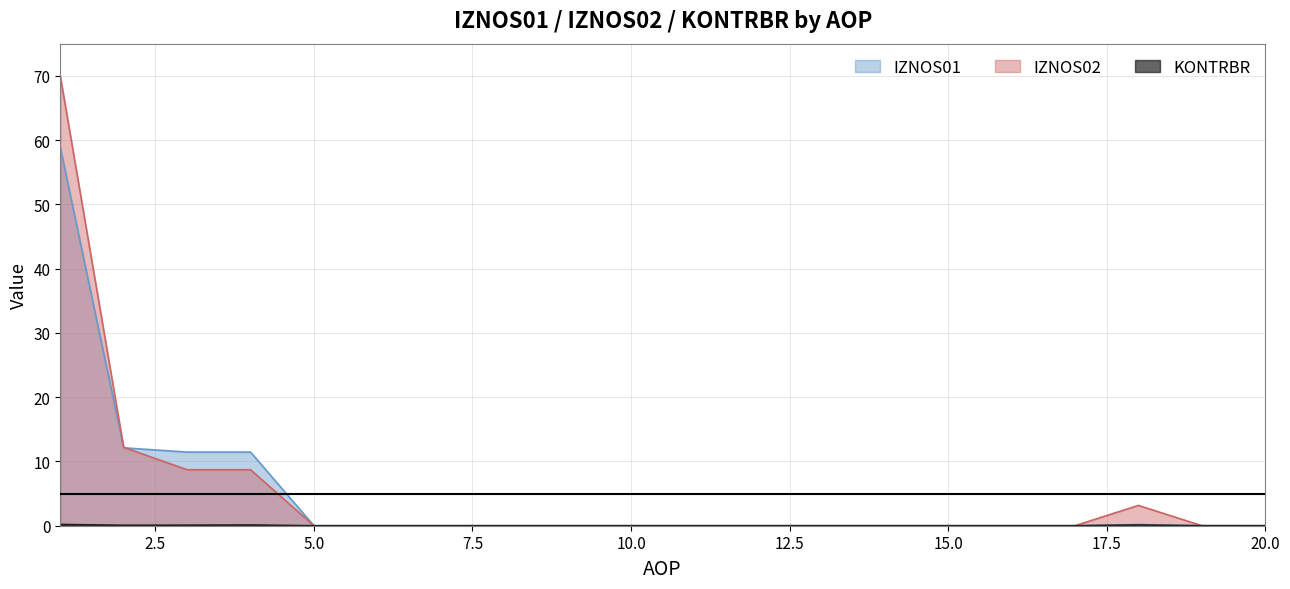

Rank the series by their maximum value, from lowest to highest.

KONTRBR, IZNOS01, IZNOS02